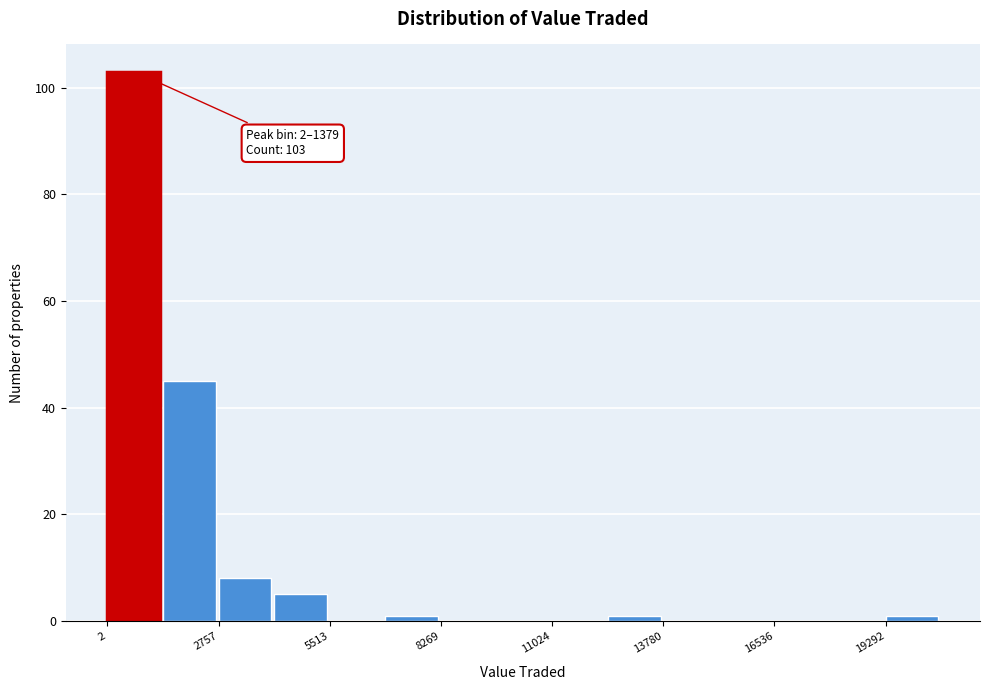

Around what value on the x-axis is the tallest bar? Give the approximate position of its centre, as read against the axis.

500